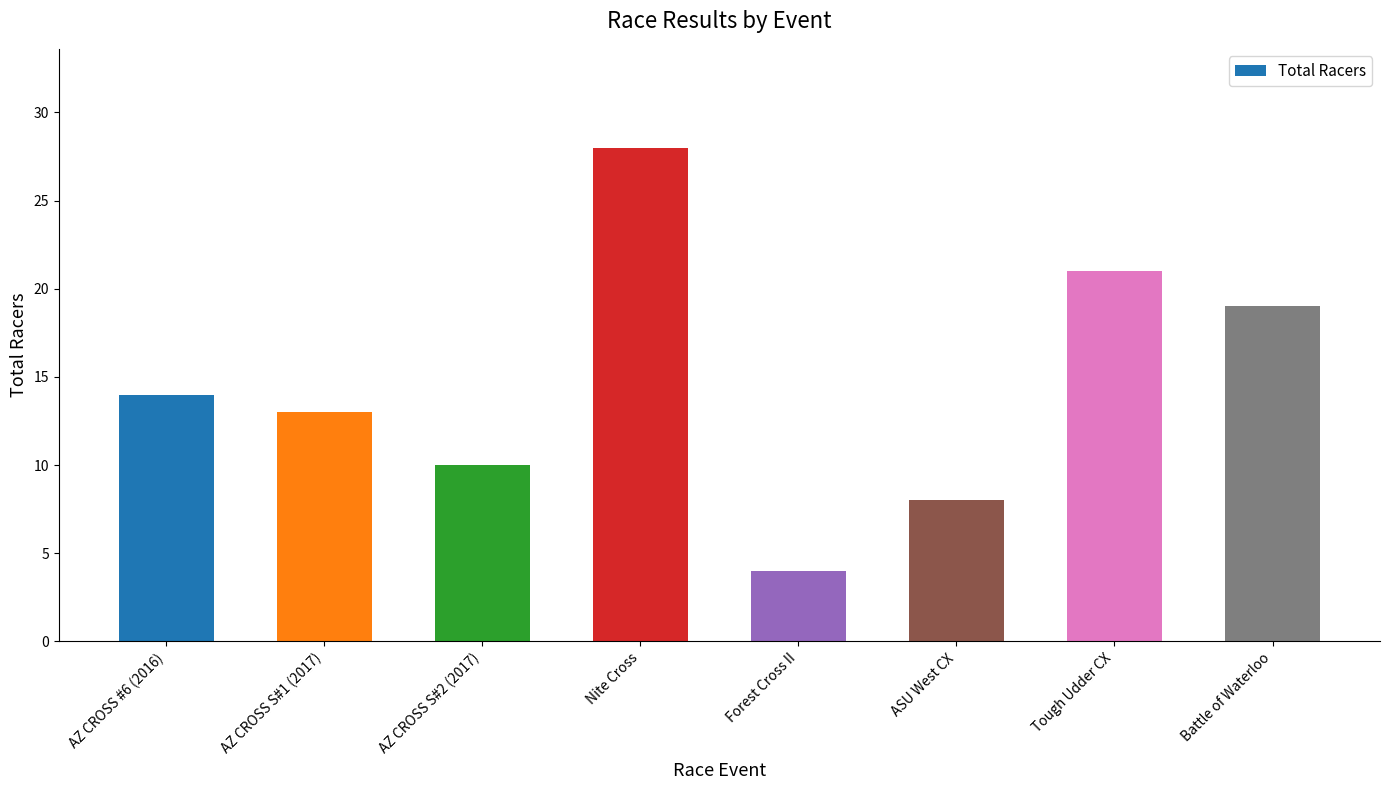

Reading left to right, transcribe all the data shown in this chart.

14	13	10	28	4	8	21	19